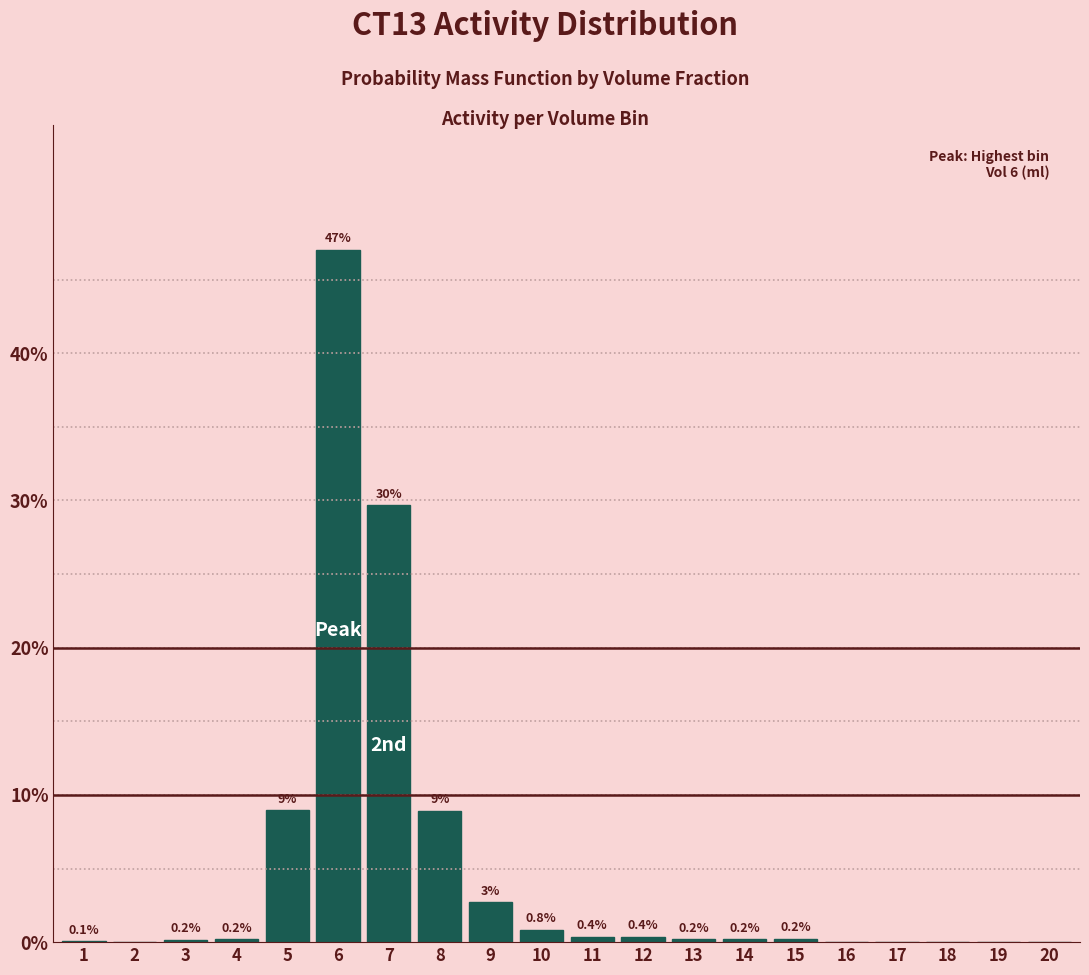

Which category has the highest value across all series?

6